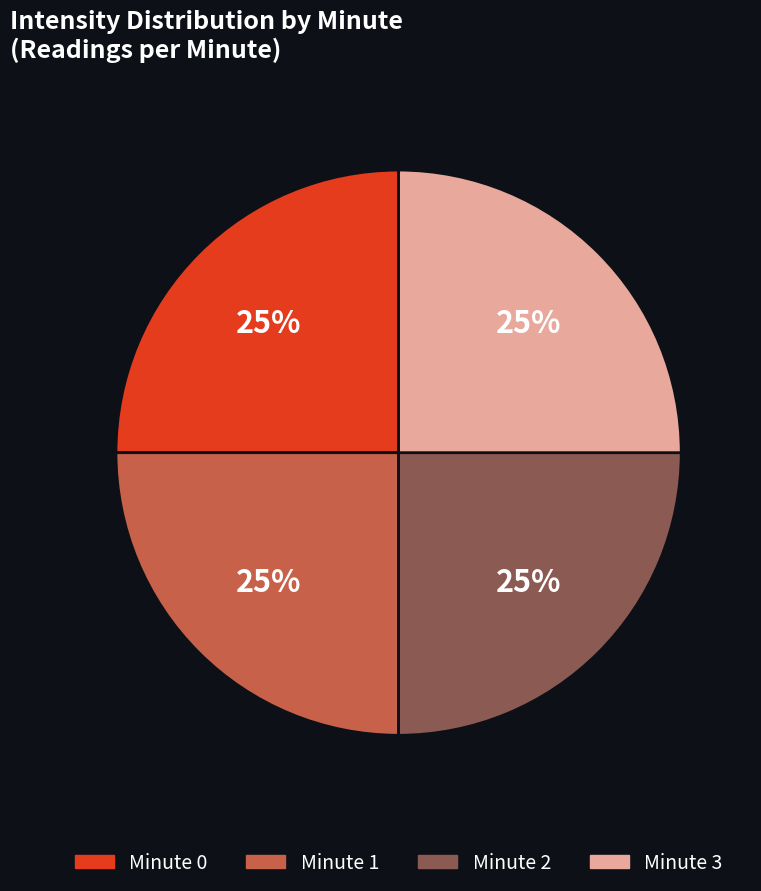

Does any single category account for the majority?

No